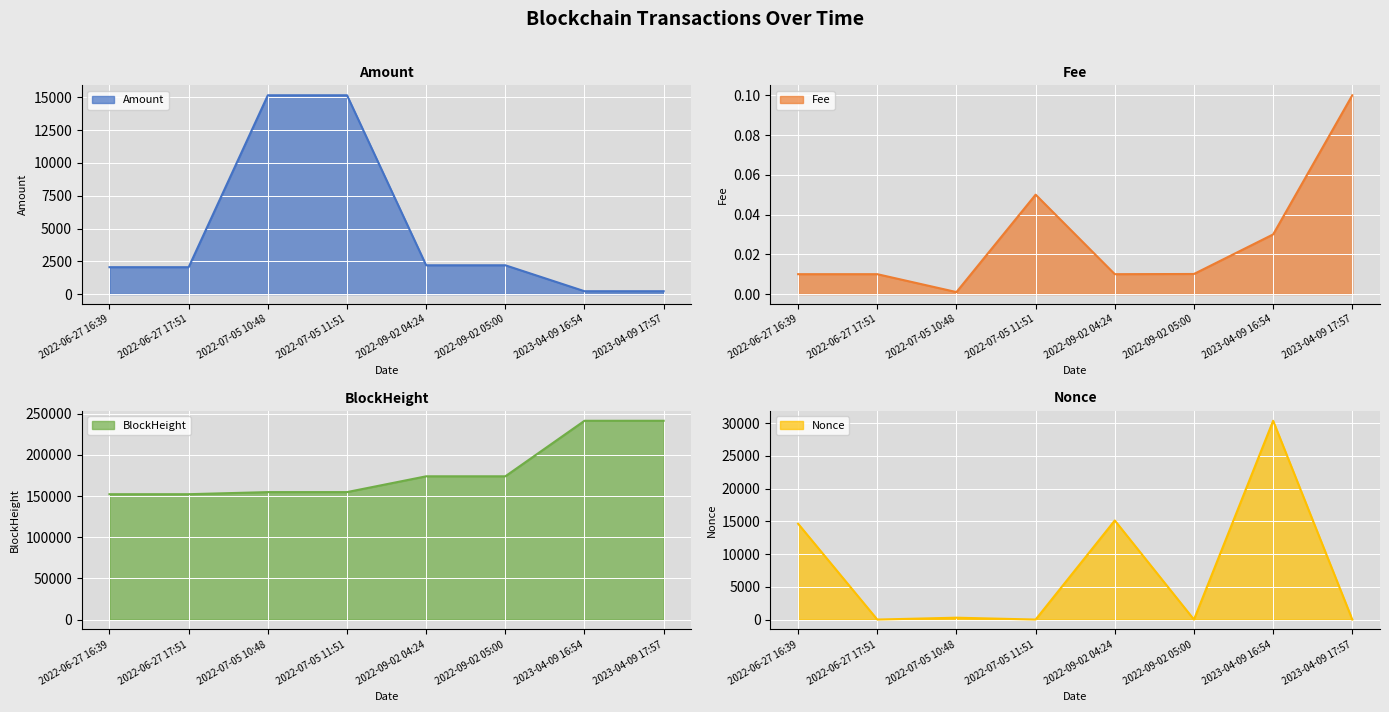

Reading left to right, list all the values displayed in this chart.

Amount: 2022-06-27 16:39=2050.6	2022-06-27 17:51=2049.6	2022-07-05 10:48=15165.5	2022-07-05 11:51=15165.4	2022-09-02 04:24=2196.0	2022-09-02 05:00=2196.0	2023-04-09 16:54=216.7	2023-04-09 17:57=216.6
Fee: 2022-06-27 16:39=0.0	2022-06-27 17:51=0.0	2022-07-05 10:48=0.0	2022-07-05 11:51=0.1	2022-09-02 04:24=0.0	2022-09-02 05:00=0.0	2023-04-09 16:54=0.0	2023-04-09 17:57=0.1
BlockHeight: 2022-06-27 16:39=152217.0	2022-06-27 17:51=152236.0	2022-07-05 10:48=154773.0	2022-07-05 11:51=154788.0	2022-09-02 04:24=173956.0	2022-09-02 05:00=173963.0	2023-04-09 16:54=241383.0	2023-04-09 17:57=241393.0
Nonce: 2022-06-27 16:39=14643.0	2022-06-27 17:51=0.0	2022-07-05 10:48=285.0	2022-07-05 11:51=1.0	2022-09-02 04:24=15146.0	2022-09-02 05:00=2.0	2023-04-09 16:54=30383.0	2023-04-09 17:57=3.0